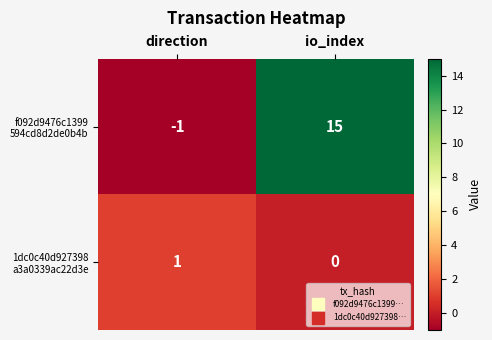

Which label corresponds to the largest value in the chart?

io_index